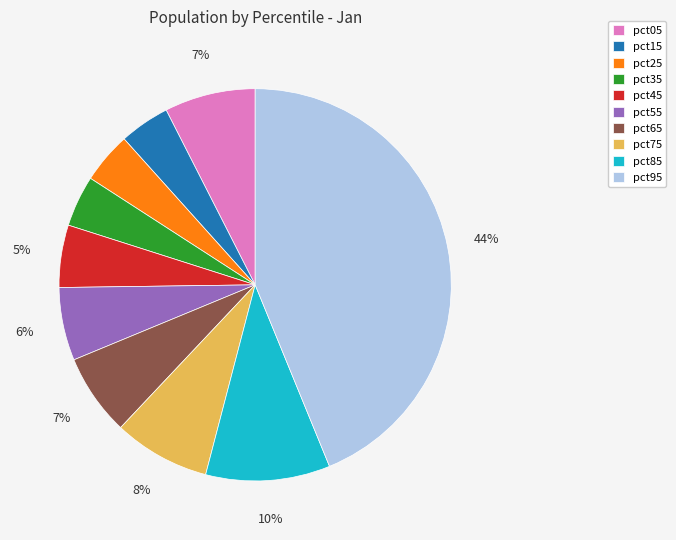

To the nearest percent, what percentage of the pie is pct45?

5%